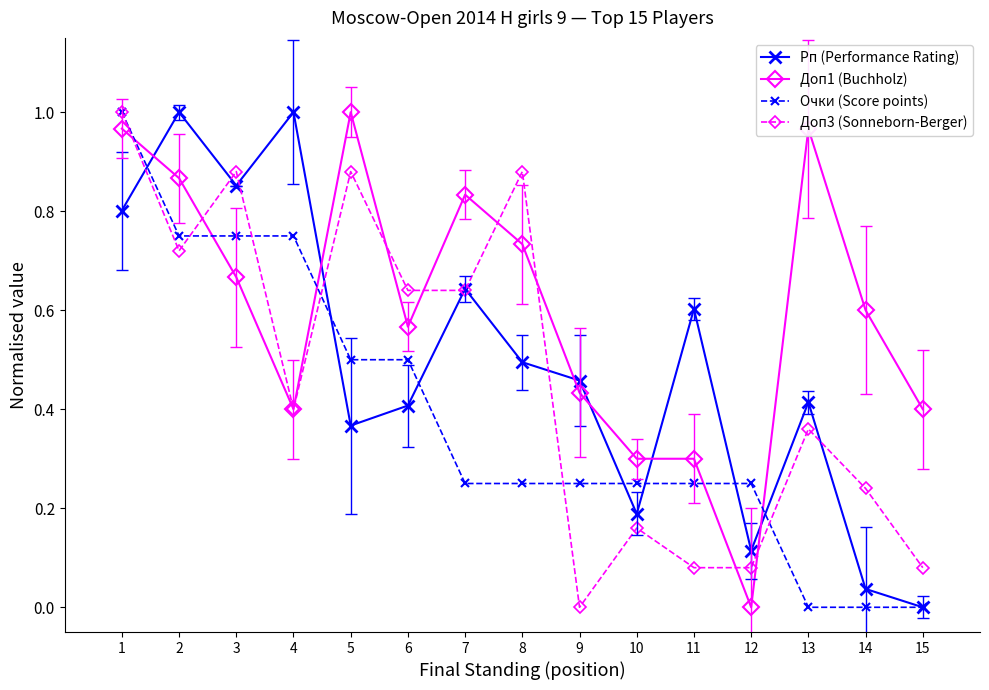

Which category has the lowest value in the Доп3 (Sonneborn-Berger) series?

9